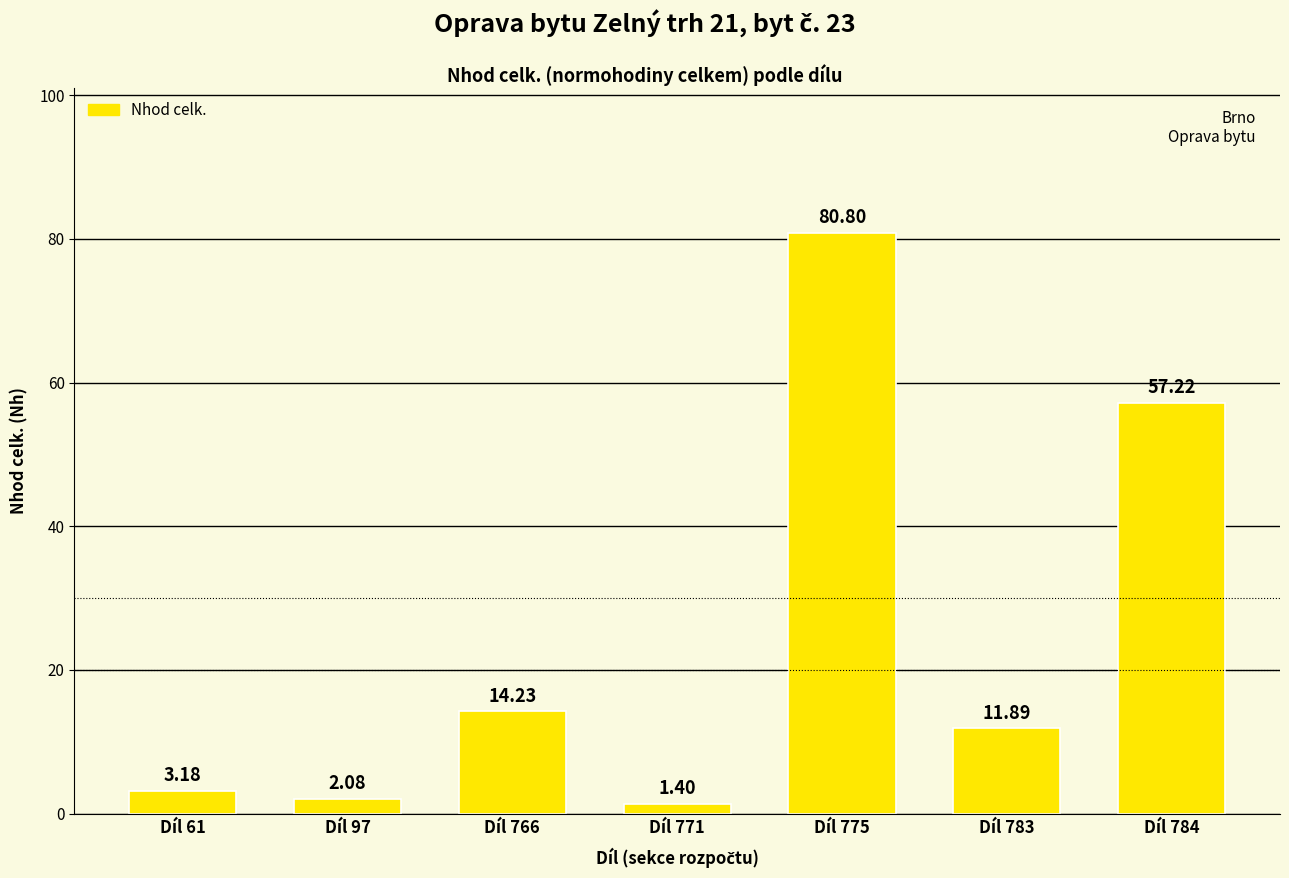

List the labels in order of value, smallest first.

Díl 771, Díl 97, Díl 61, Díl 783, Díl 766, Díl 784, Díl 775